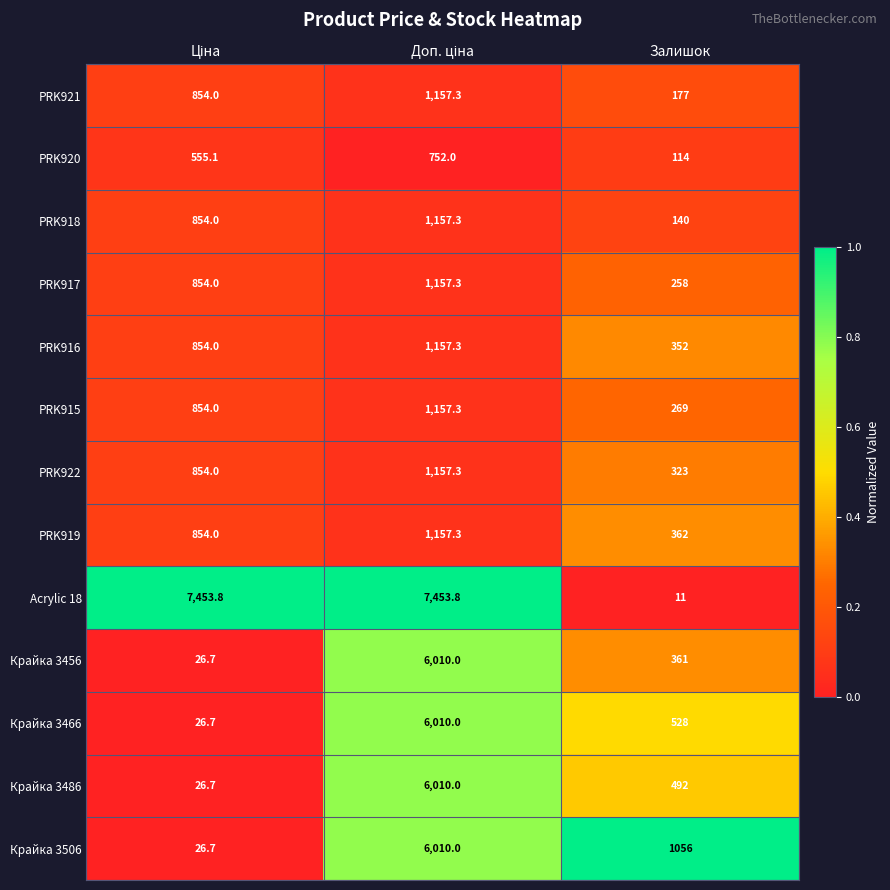

What is the sum of all PRK916 values?

2363.3